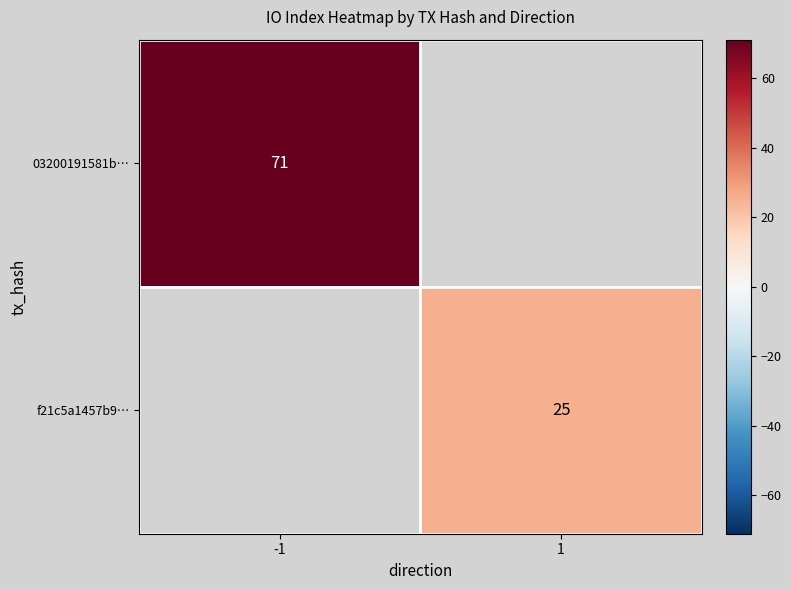

At how many categories does at least one series exceed 53?

1